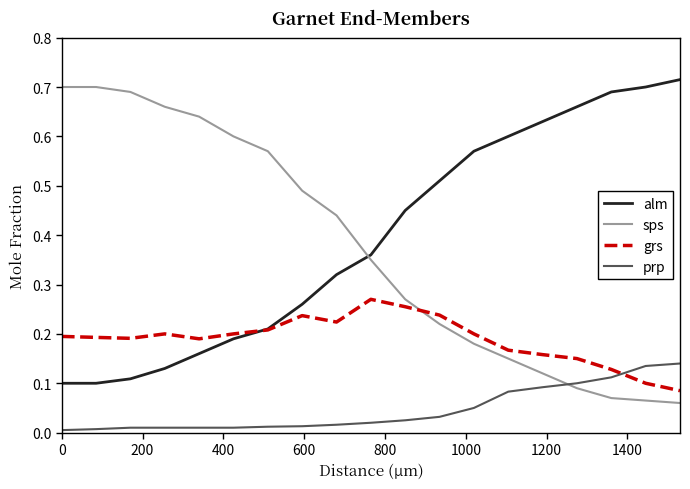

How many intersections are there between prp and grs?

1